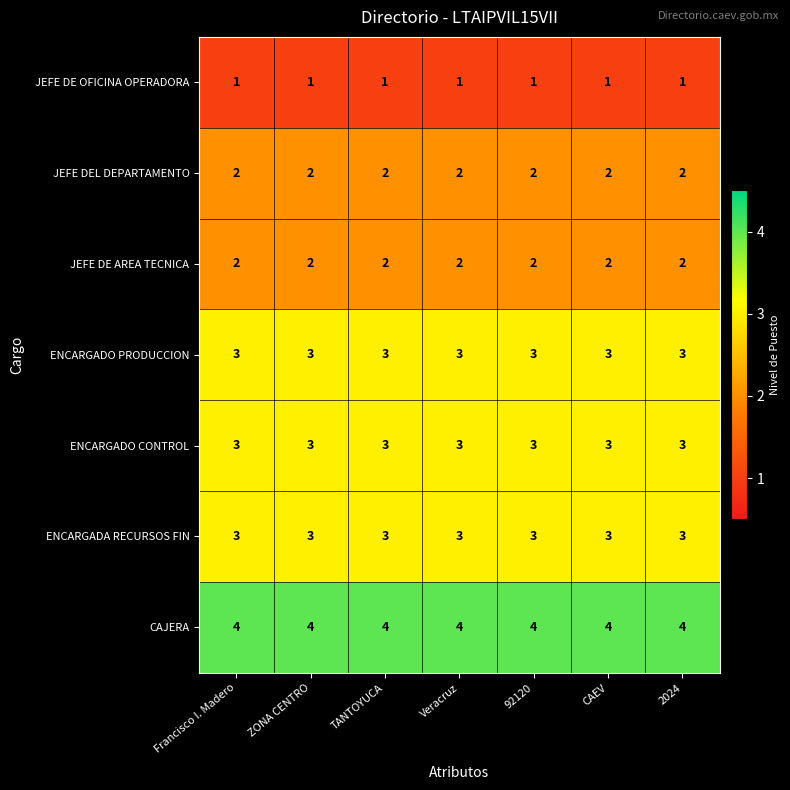

What is the lowest value of the ENCARGADO PRODUCCION series?

3